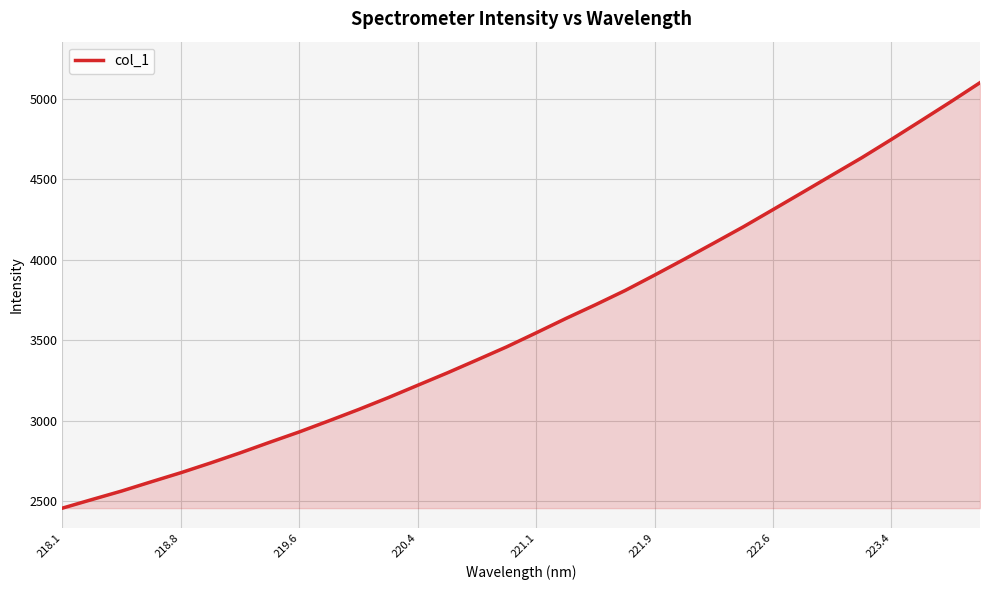

What is the difference between the maximum and minimum values?

2646.5